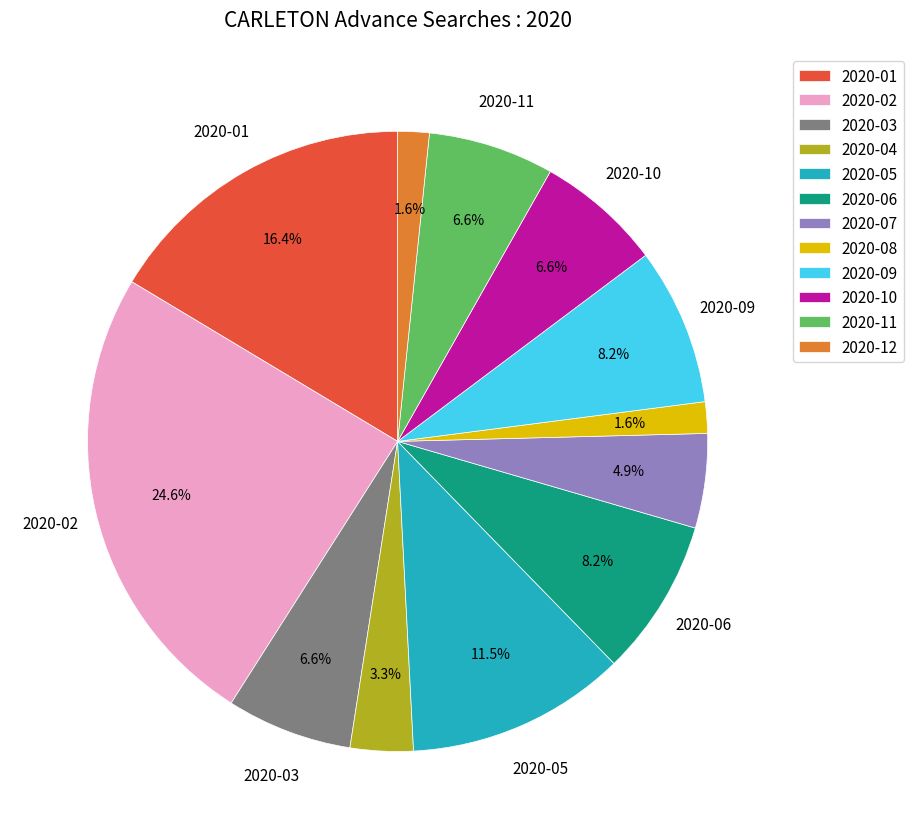

Is the sum of 2020-04 and 2020-01 greater than half?

No